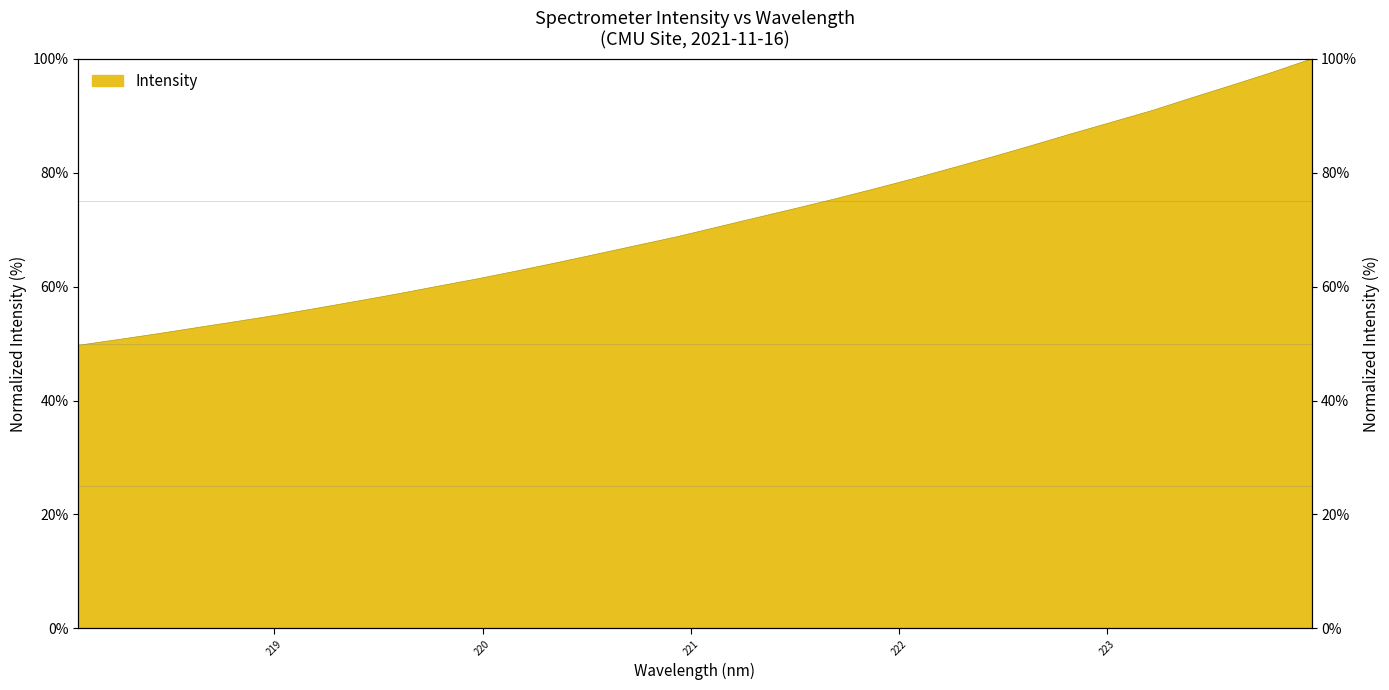

Rank the categories by value from highest to lowest.

223.9802, 223.7895, 223.5987, 223.408, 223.2172, 223.0264, 222.8355, 222.6447, 222.4538, 222.263, 222.0721, 221.8812, 221.6902, 221.4993, 221.3083, 221.1174, 220.9264, 220.7354, 220.5444, 220.3533, 220.1623, 219.9712, 219.7801, 219.589, 219.3979, 219.2067, 219.0156, 218.8244, 218.6332, 218.442, 218.2508, 218.0596